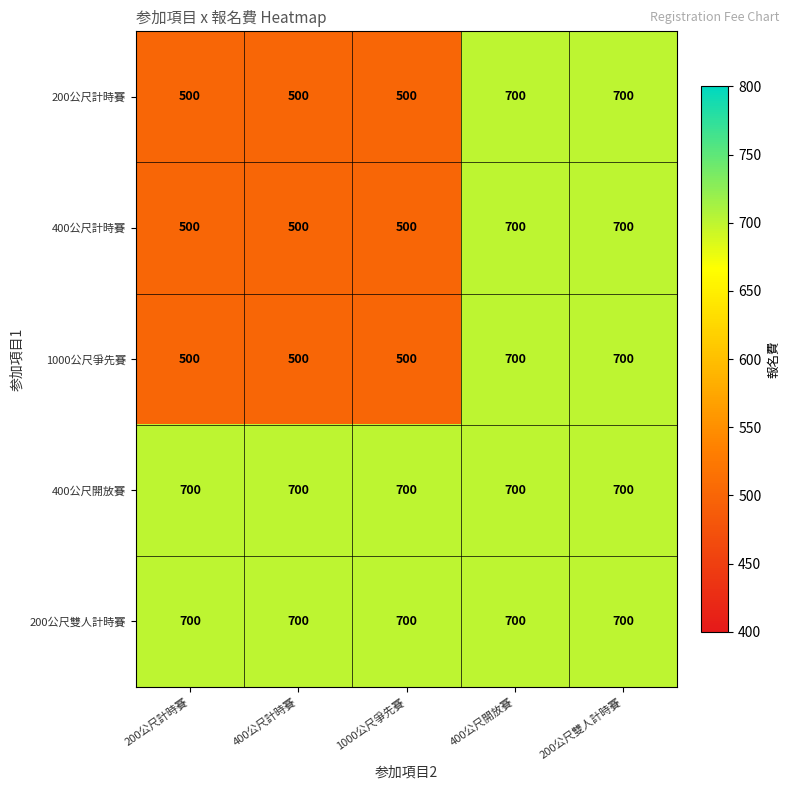

What is the maximum value shown in the chart?

700